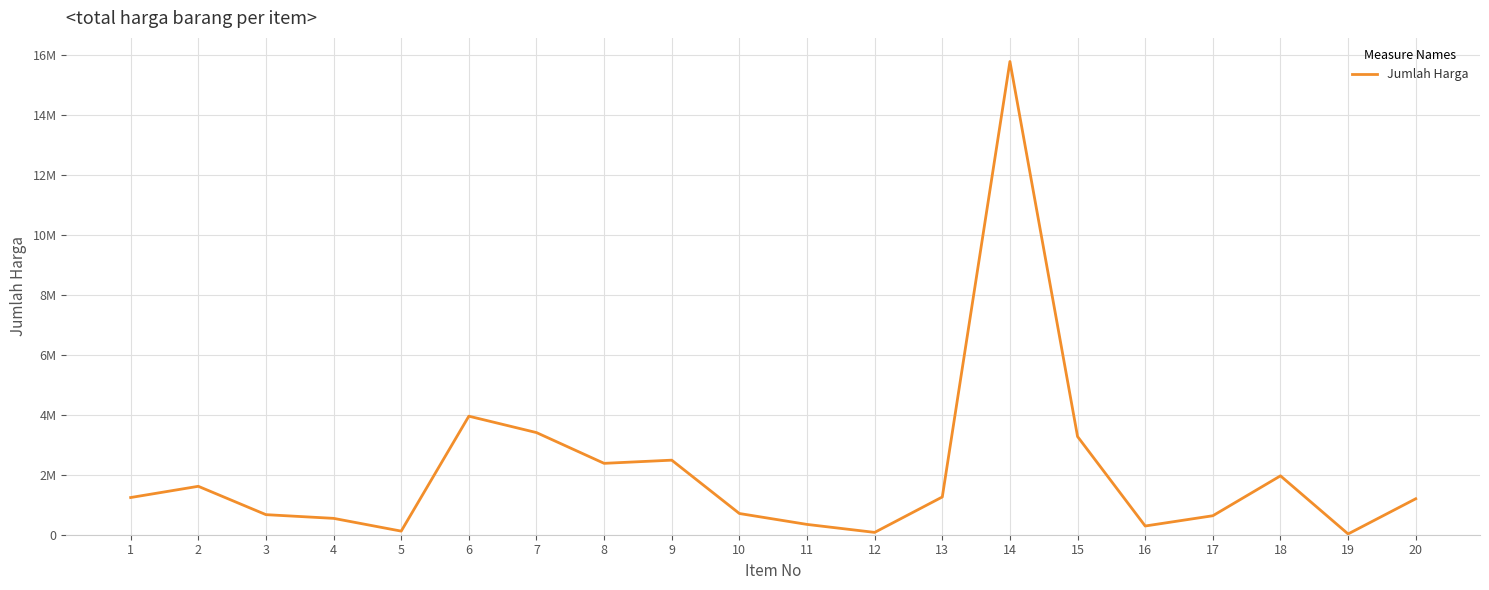

What is the sum of all values?

42001000